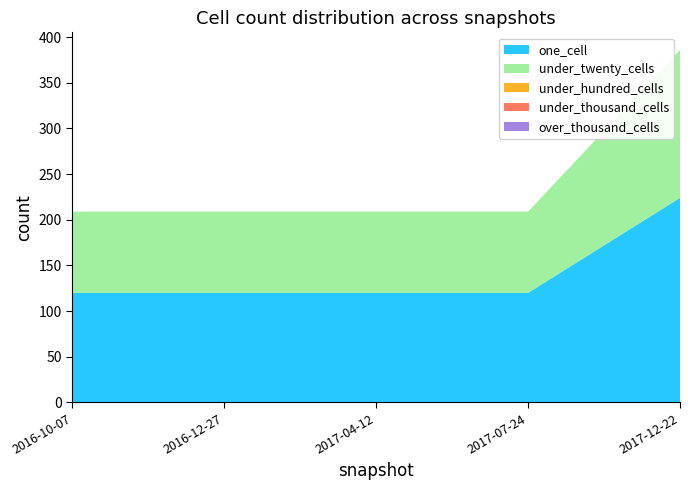

Reading left to right, extract all data points from this chart.

one_cell: 120	120	120	120	224
under_twenty_cells: 89	89	89	89	162
under_hundred_cells: 0	0	0	0	0
under_thousand_cells: 0	0	0	0	0
over_thousand_cells: 0	0	0	0	0